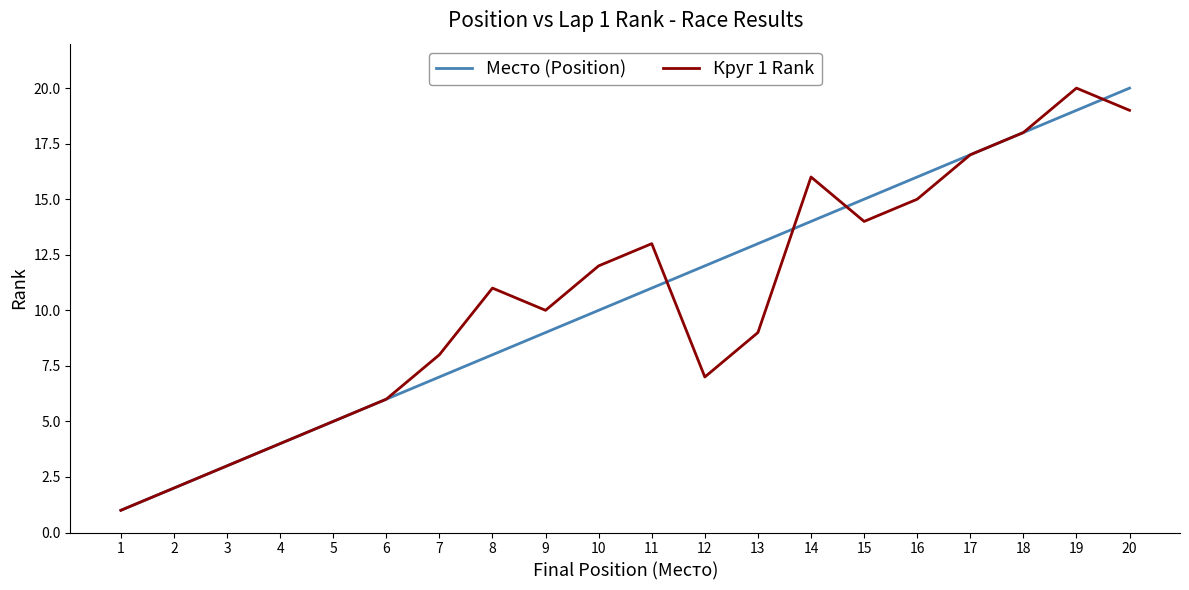

The value of Место (Position) at 17 is 17. True or false?

True